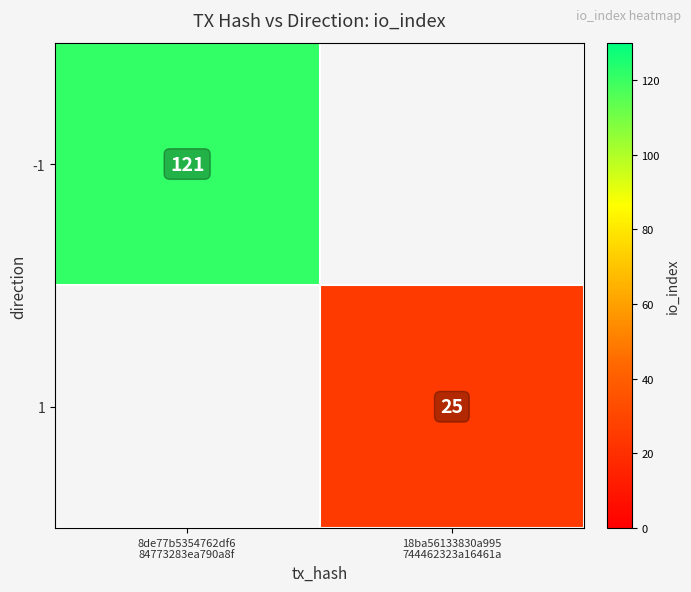

At which label is -1 closest to 121?

8de77b5354762df6 84773283ea790a8f